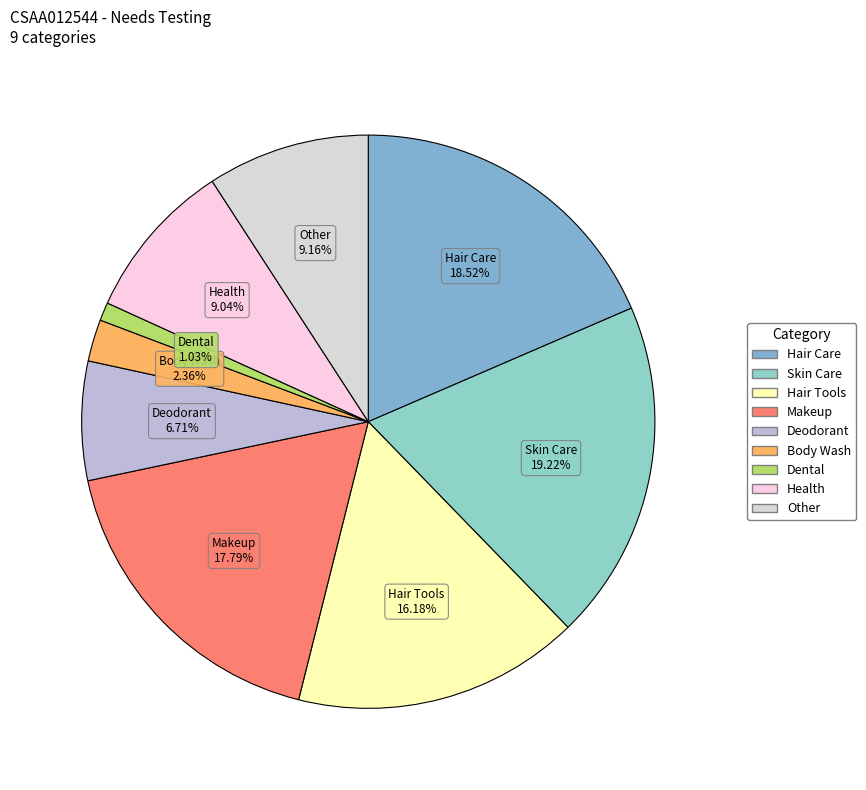

How many segments does this pie chart have?

9